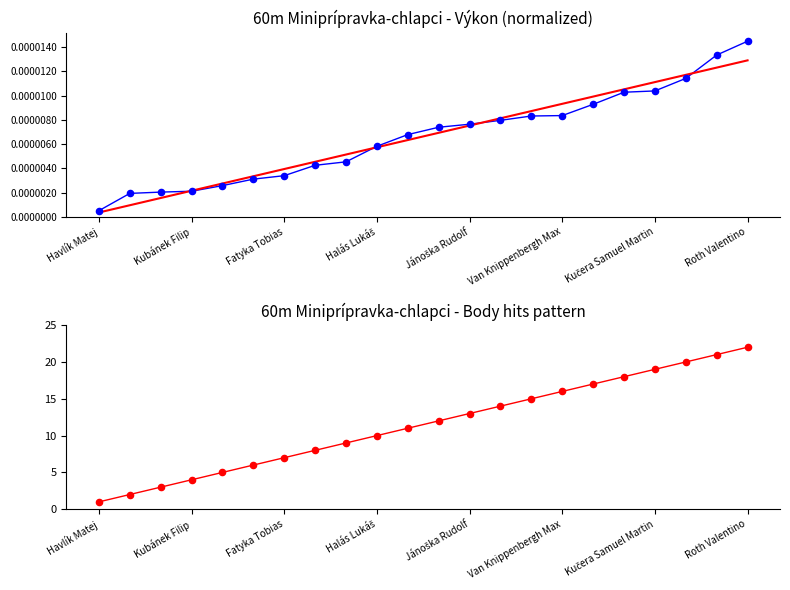

Is the value of Body at Havlík Matej greater than the value of Výkon at Kučera Samuel Martin?

Yes